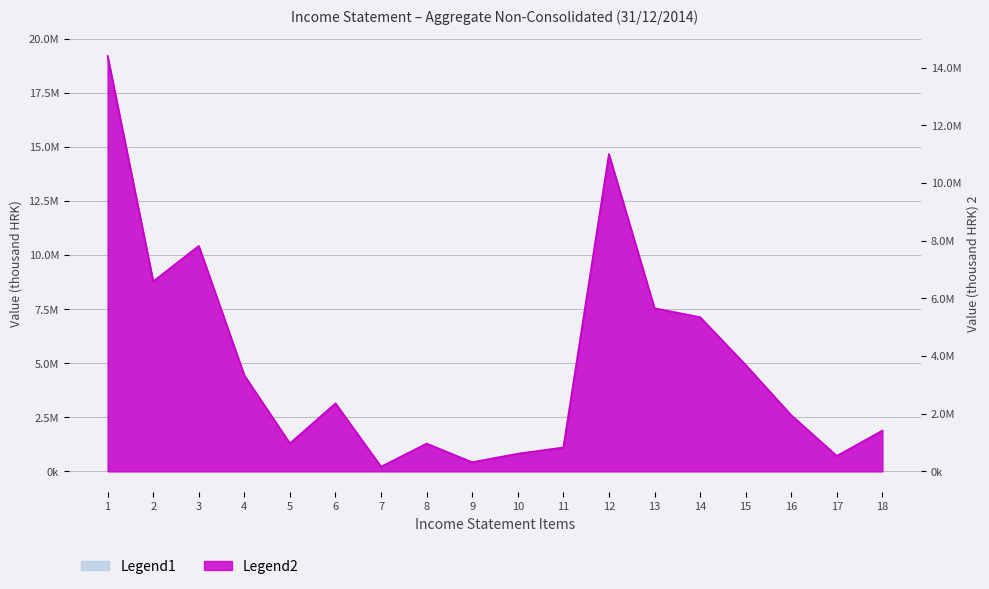

True or false: Legend2 has more than 1 interior local peaks.

True